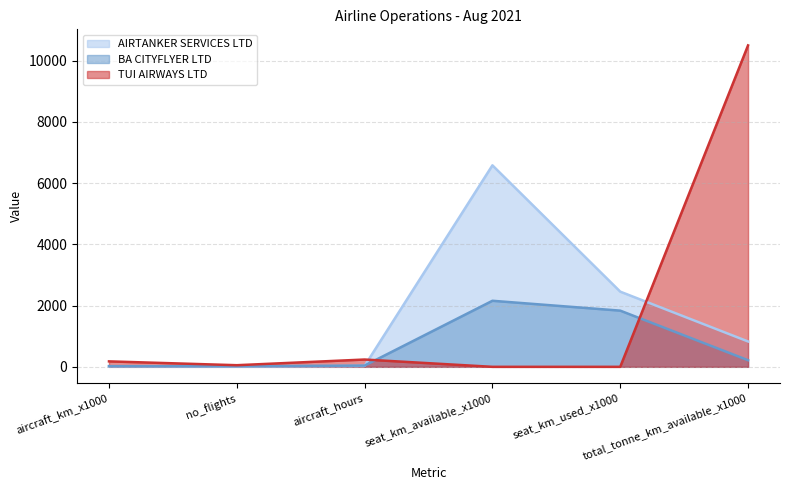

How many interior local valleys does the AIRTANKER SERVICES LTD series have?

1